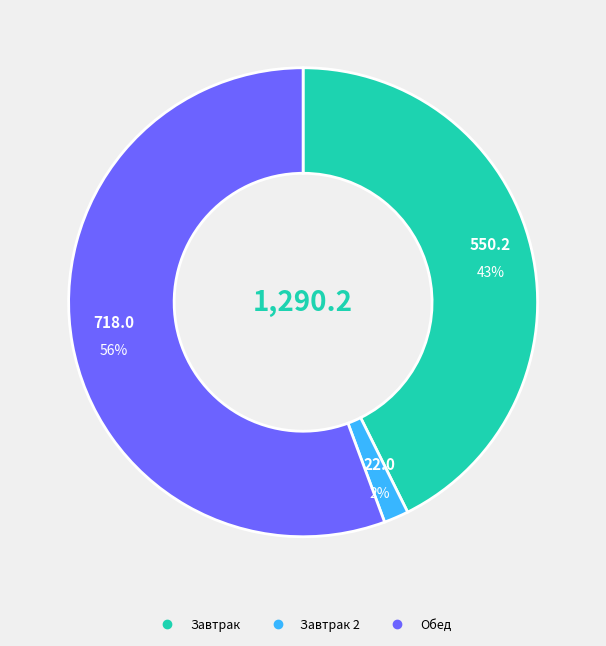

Is there a majority slice in this chart?

Yes